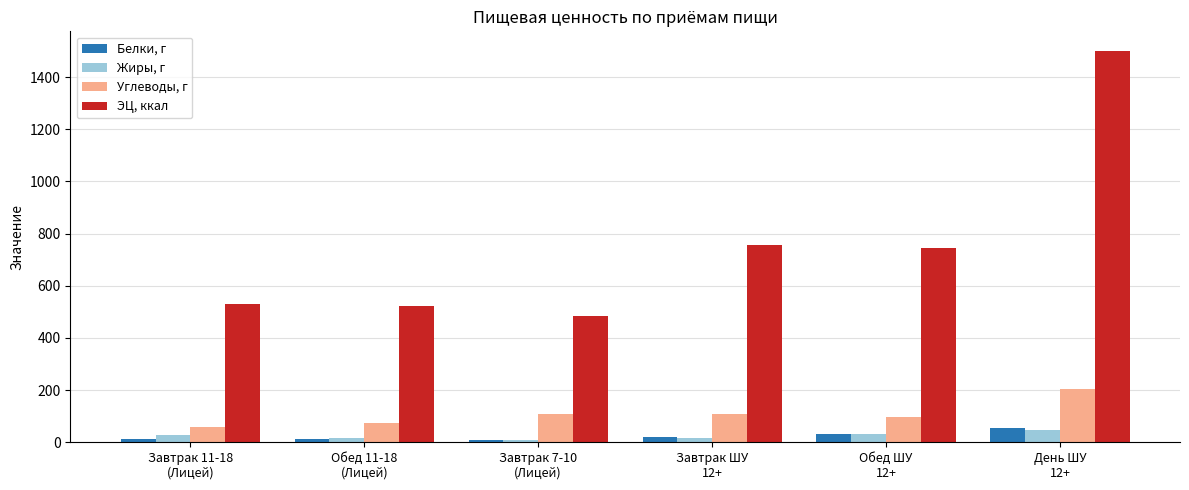

What is the total value across all series at Завтрак 7-10
(Лицей)?

611.2